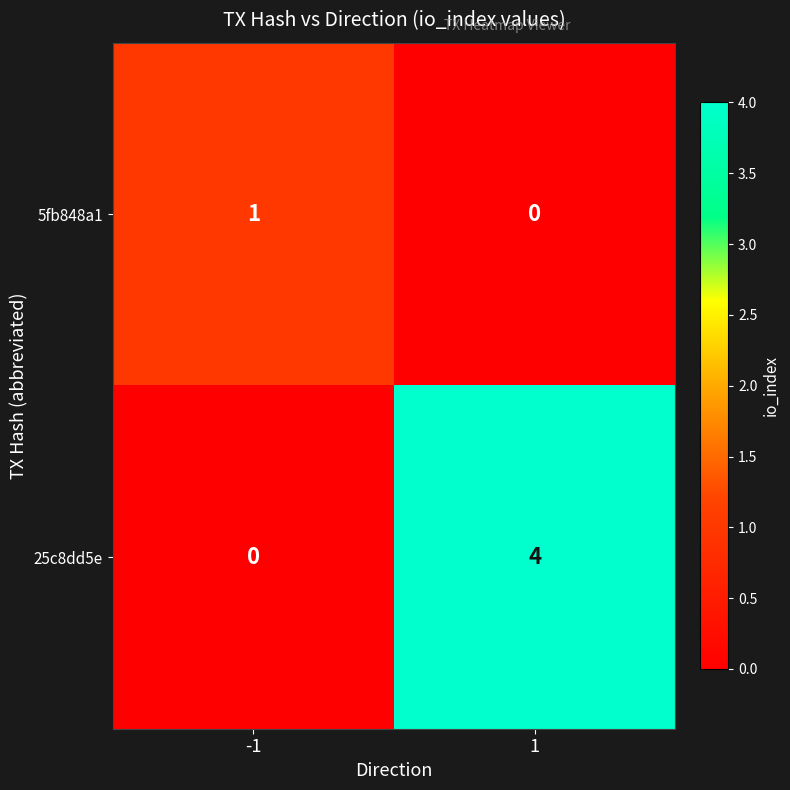

Rank the series by their maximum value, from lowest to highest.

5fb848a1, 25c8dd5e